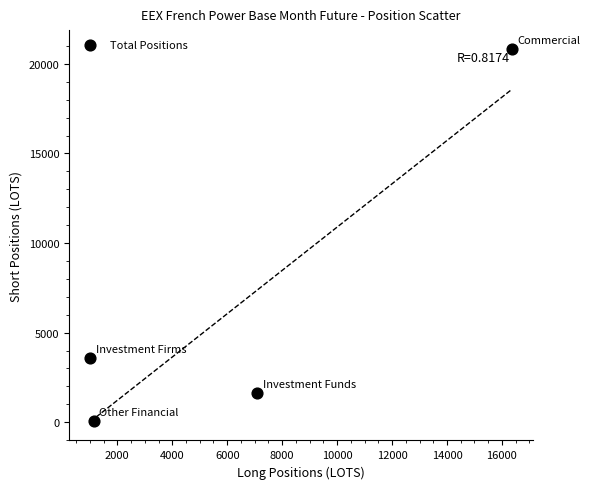

What is the range of X values (max minus min)?

15341.7